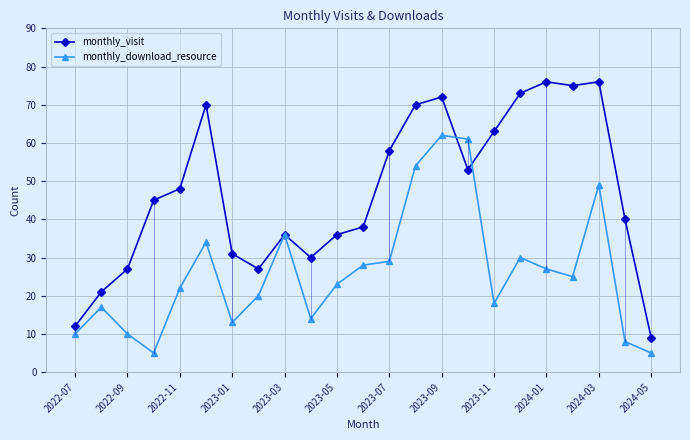

At how many categories does at least one series exceed 32?

16